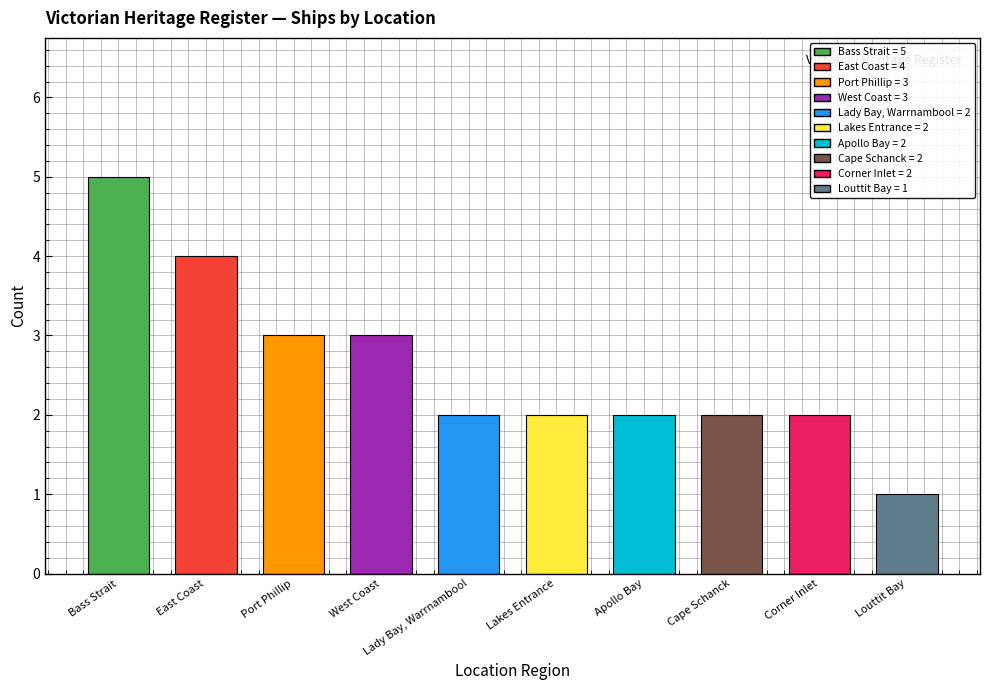

What is the label of the 9th bar from the right?

East Coast